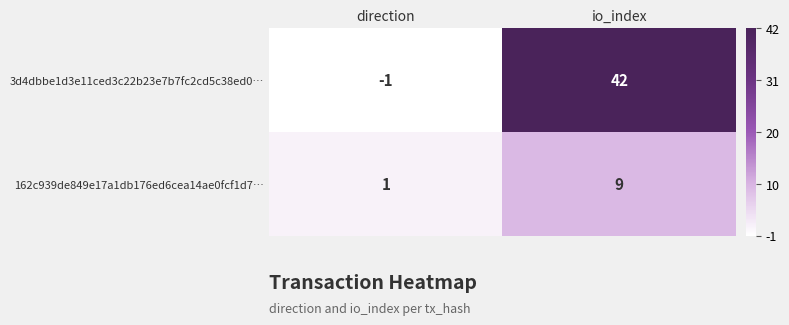

Which series has the widest spread of values?

3d4dbbe1d3e11ced3c22b23e7b7fc2cd5c38ed0…